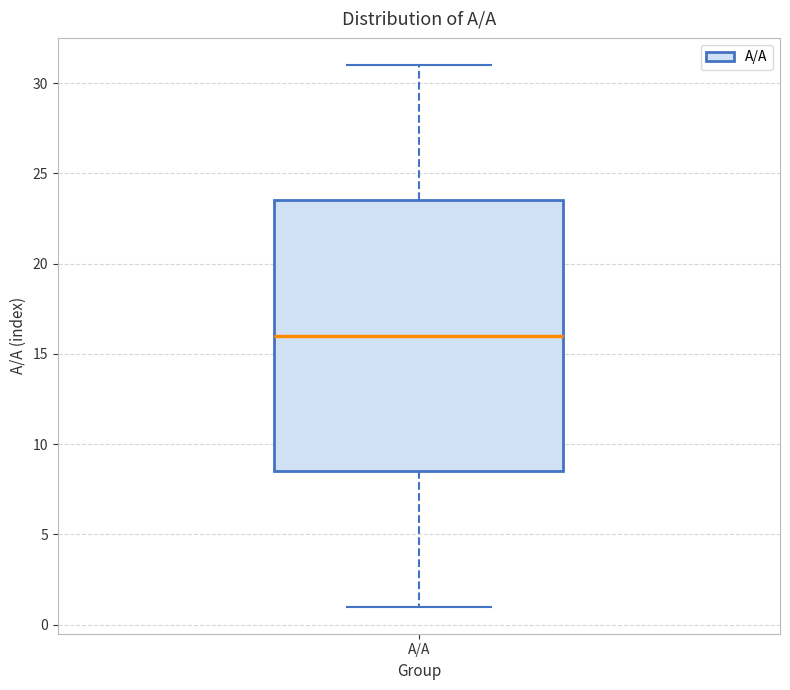

Transcribe this box plot: give where the median line is, the range the box spans, and where the two whiskers end, as read against the y-axis. The values are not printed on the chart, so give them approximately, as read against the axis.

median 16.0, box 8.5 to 23.5, whiskers 1.0 to 31.0